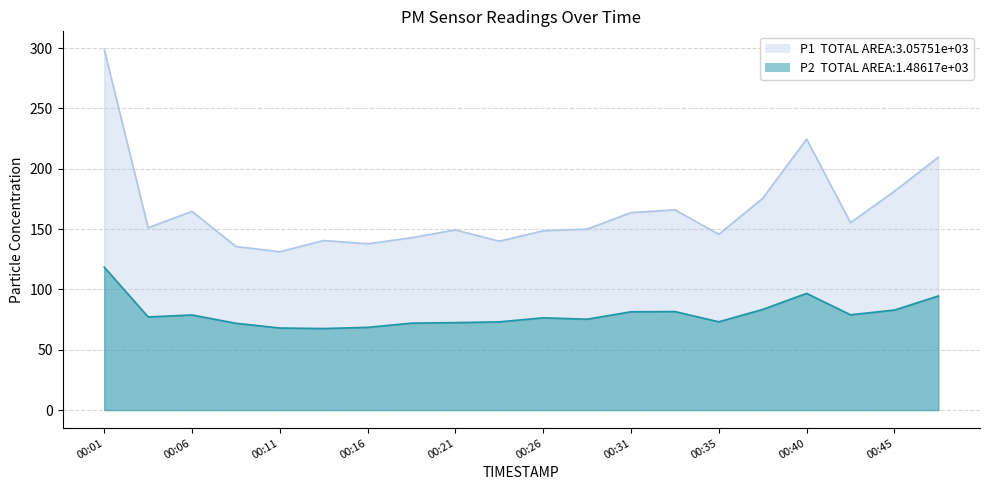

True or false: P2 and P1 intersect in this chart.

False